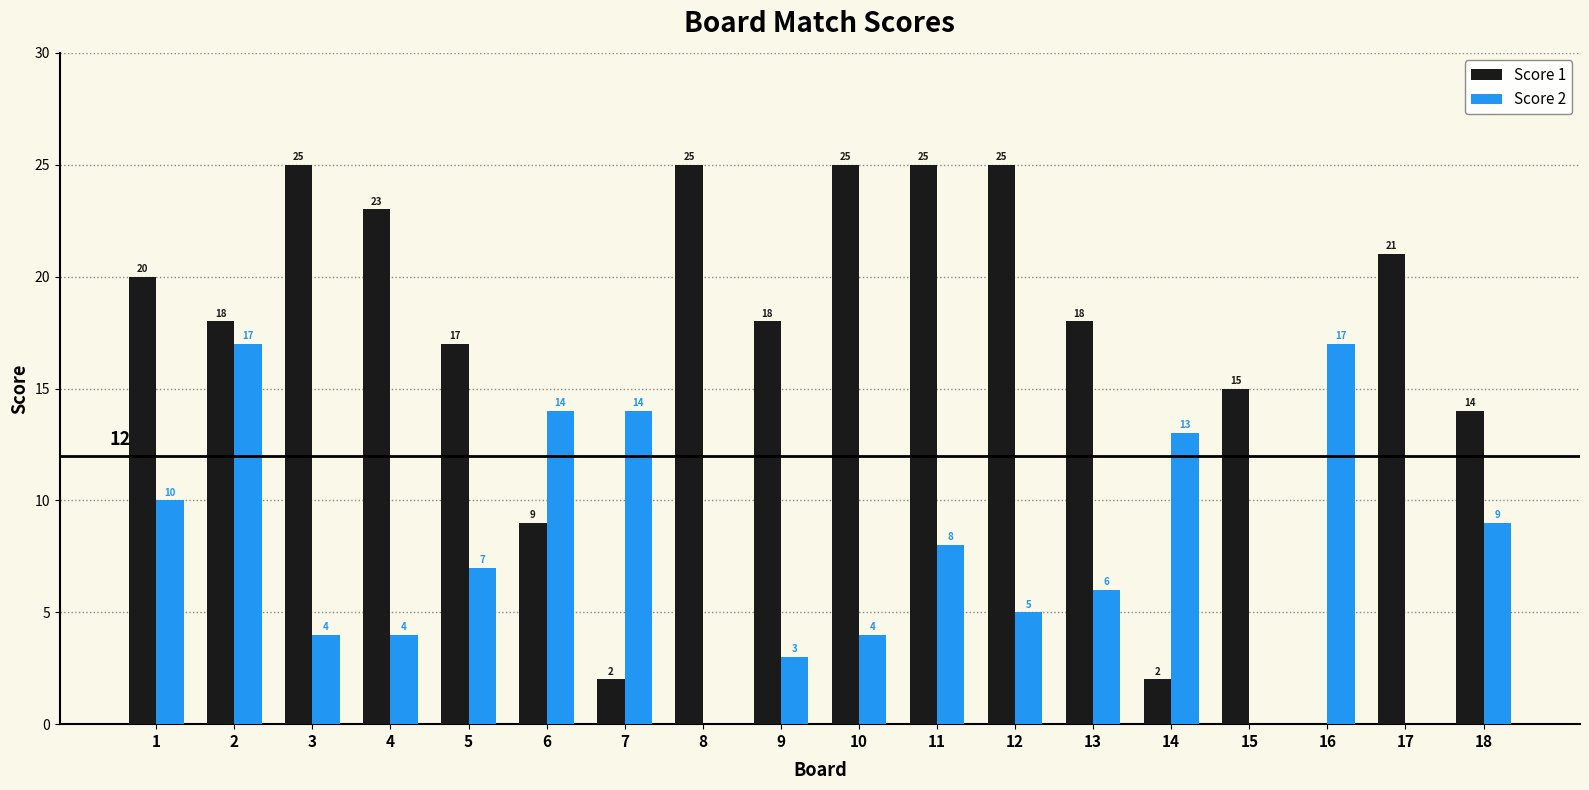

Read the Score 1 value at 1, to the nearest 10.

20